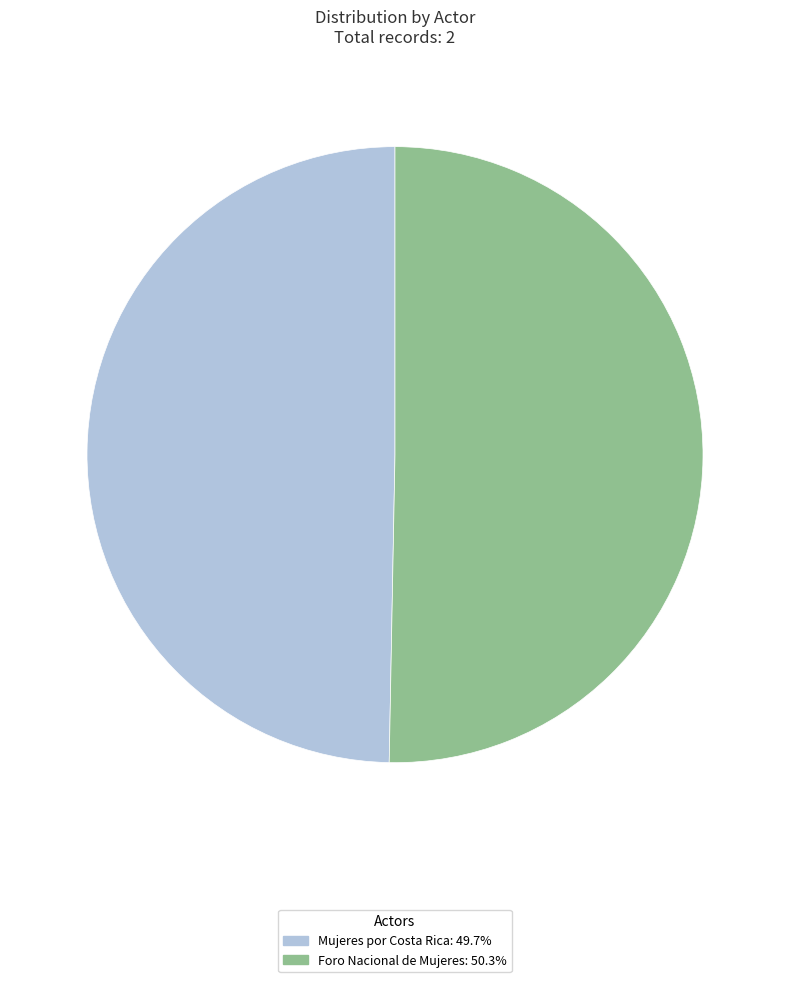

Approximately how many times larger is the value at Mujeres por Costa Rica: 49.7% compared to Foro Nacional de Mujeres: 50.3%?

1.0